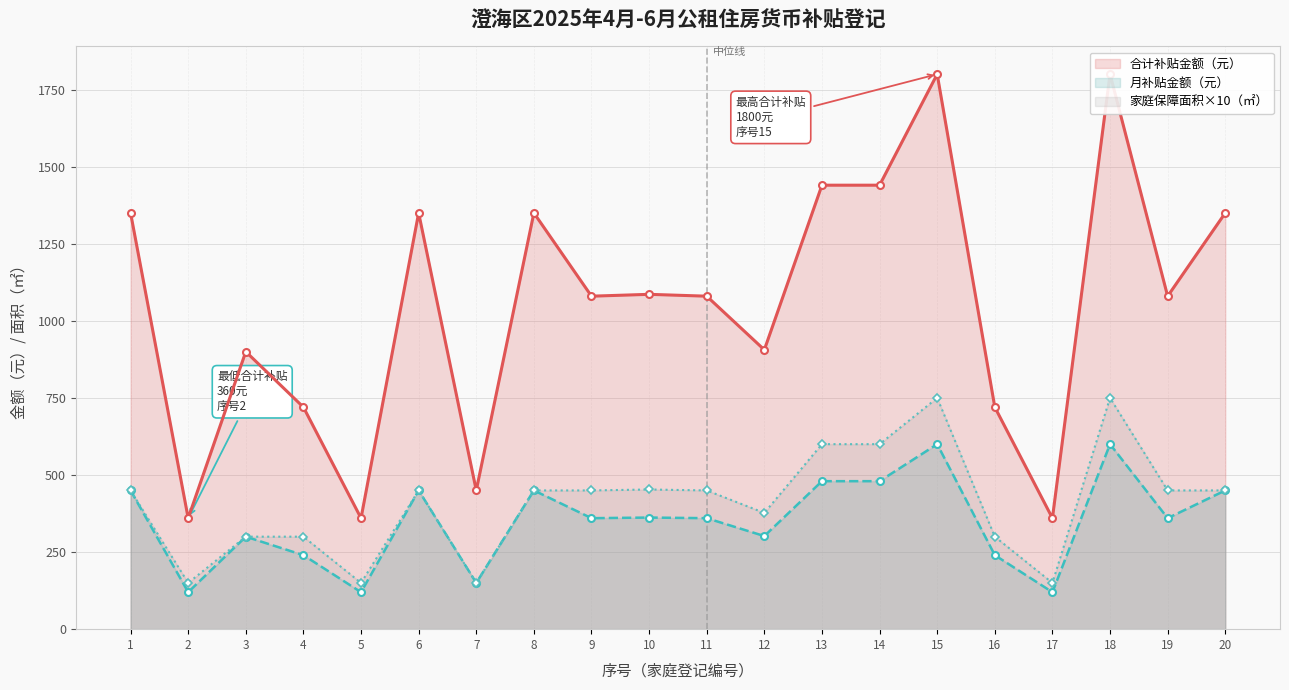

Where does the 家庭保障面积×10（㎡） series first go above 450?

10